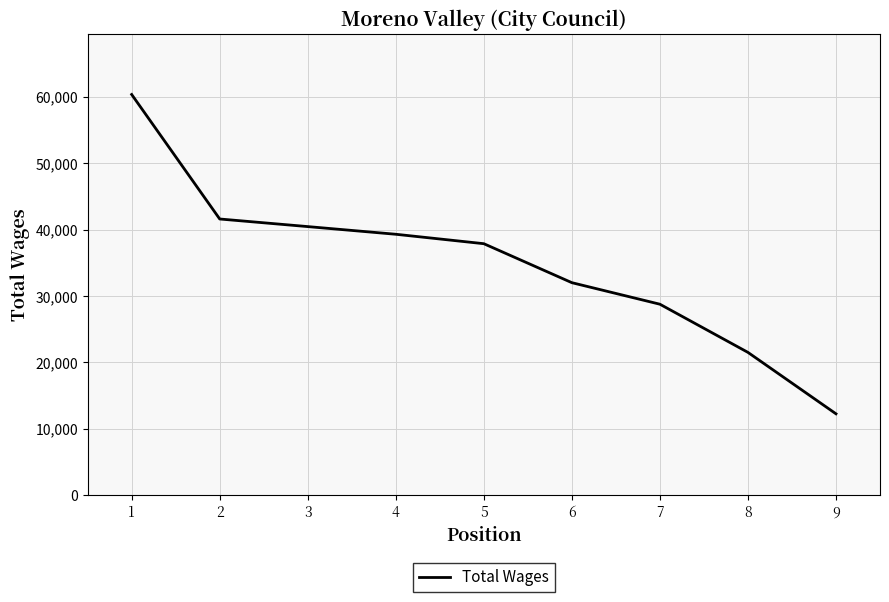

Reading left to right, transcribe all the data shown in this chart.

1=60349	2=41600	3=40455	4=39300	5=37879	6=32009	7=28765	8=21512	9=12261